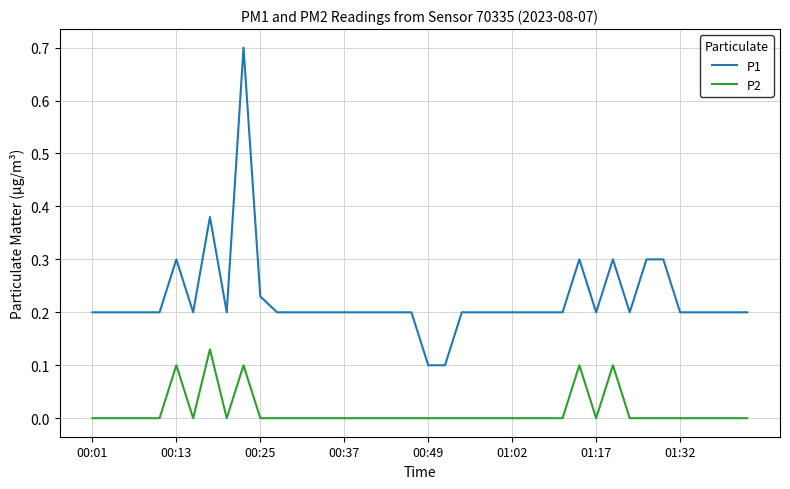

True or false: P1 and P2 cross at least once.

False